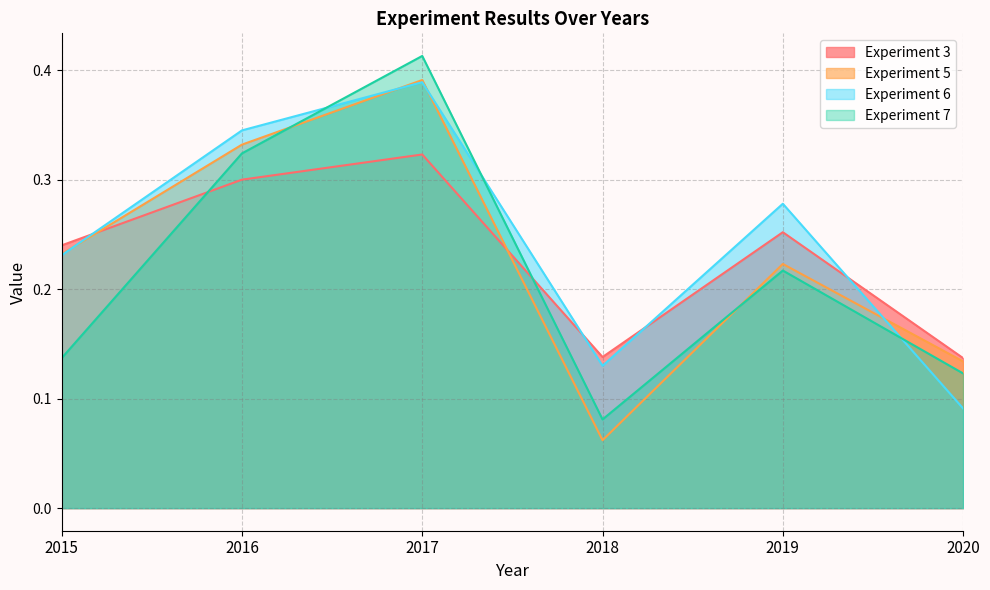

True or false: Experiment 7 and Experiment 6 intersect in this chart.

True